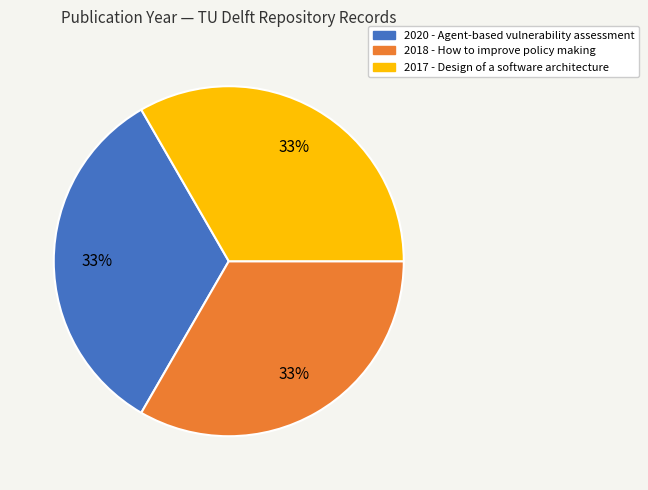

What percentage is the 2018 slice, to the nearest percent?

33%